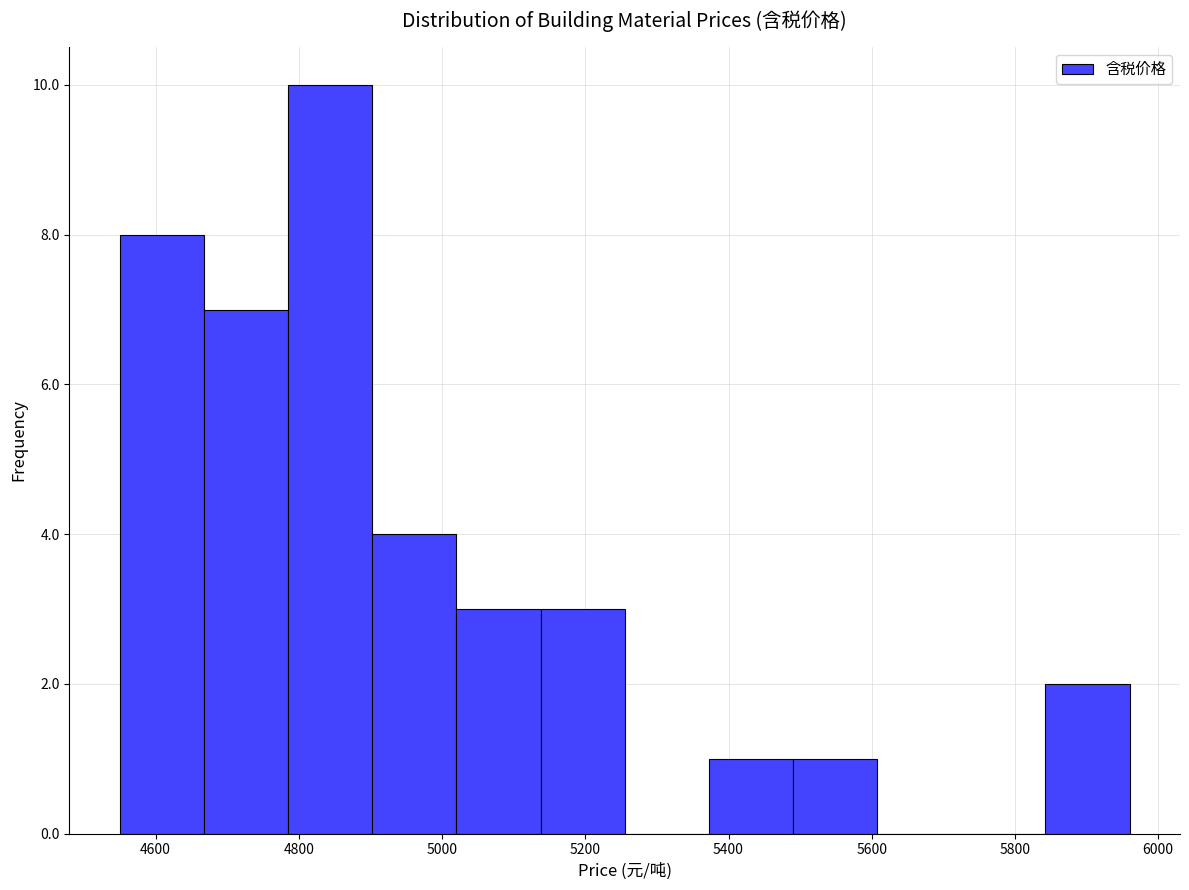

Reading left to right, transcribe this chart: for each bar, give the range it covers on the x-axis and its height. Neither the bar edges nor the heights are printed on the chart, so give them approximately, as read against the axes.

4560 to 4660: 8
4660 to 4780: 7
4780 to 4900: 10
4900 to 5020: 4
5020 to 5140: 3
5140 to 5260: 3
5260 to 5380: 0
5380 to 5500: 1
5500 to 5600: 1
5600 to 5720: 0
5720 to 5840: 0
5840 to 5960: 2